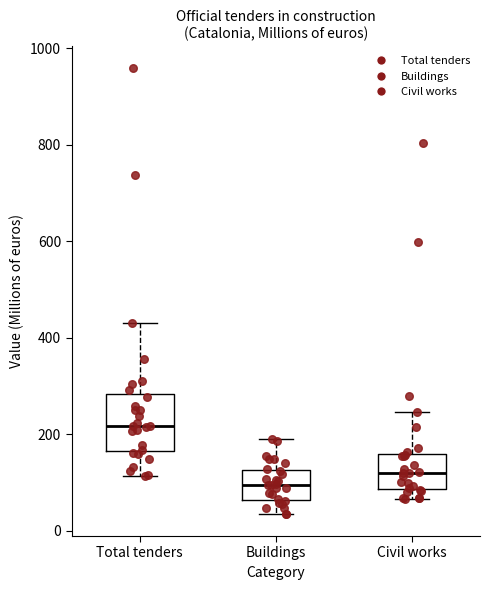

Reading left to right, read every box against the y-axis: the position of its median line, the range the box covers, and the ends of its whiskers. The values are not printed on the chart, so give them approximately, as read against the axis.

Total tenders: median 220, box 160 to 280, whiskers 120 to 440
Buildings: median 100, box 60 to 120, whiskers 40 to 180
Civil works: median 120, box 80 to 160, whiskers 60 to 240